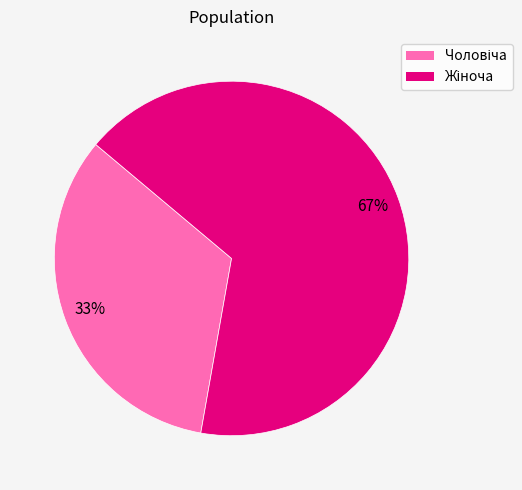

Is there a majority slice in this chart?

Yes